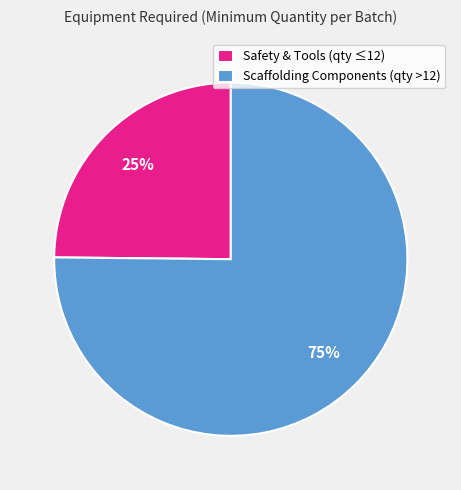

To the nearest percent, what percentage of the pie is Scaffolding Components (qty >12)?

75%